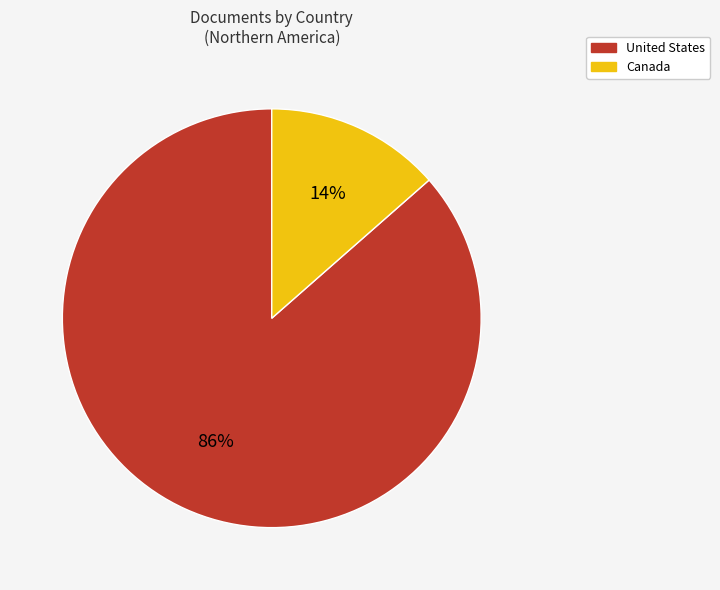

How many slices are in this pie chart?

2